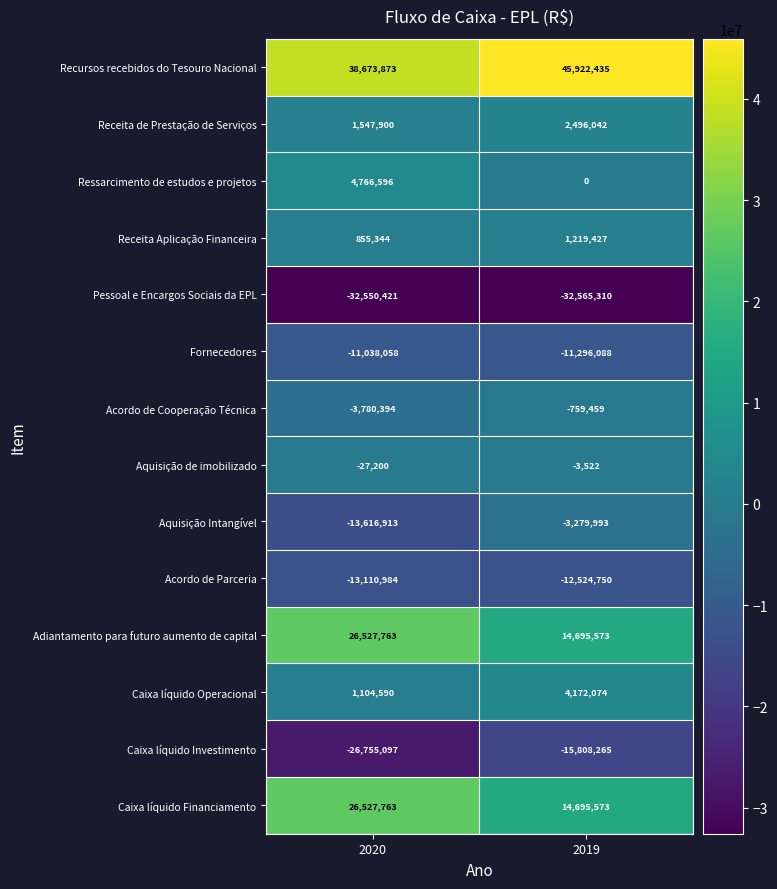

The Aquisição Intangível series shows -13616913 at 2020. True or false?

True